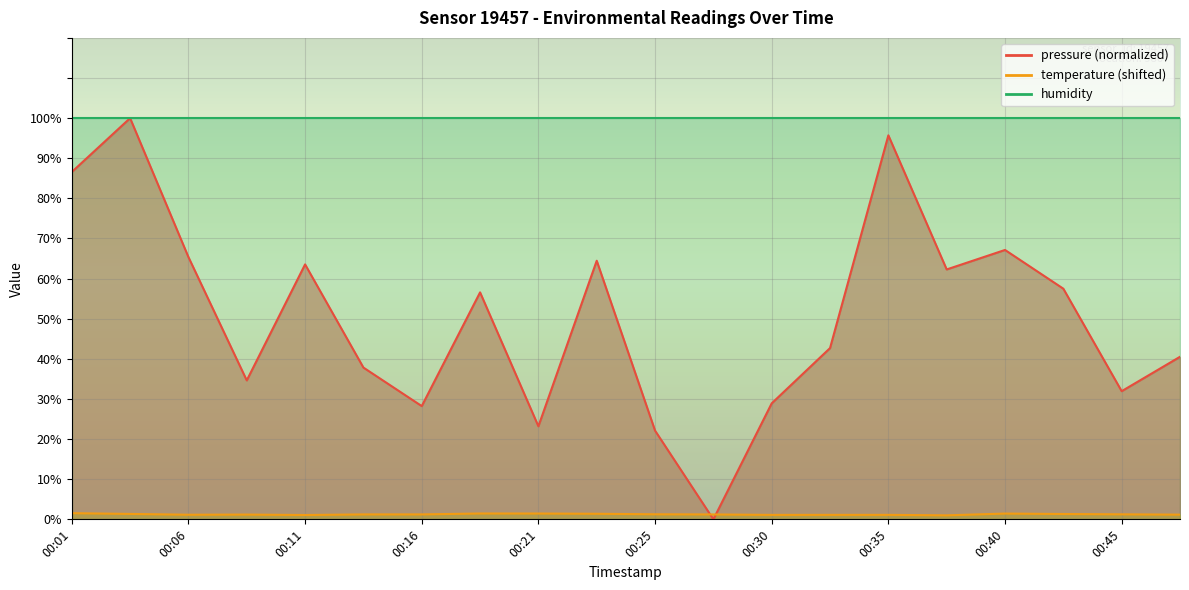

Between 00:18 and 00:47, which is larger?

00:18